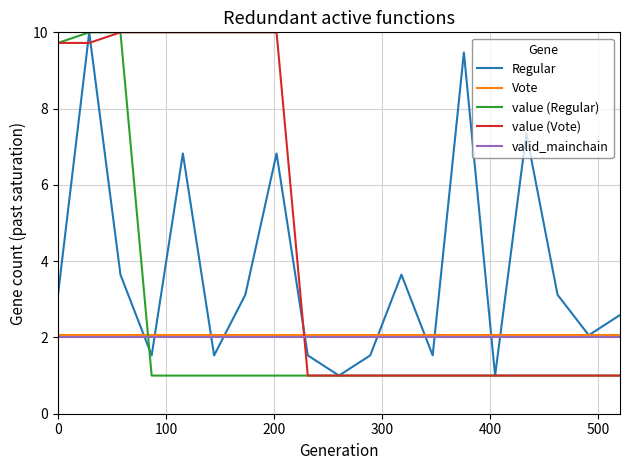

Which series has the largest total across all categories?

value (Vote)